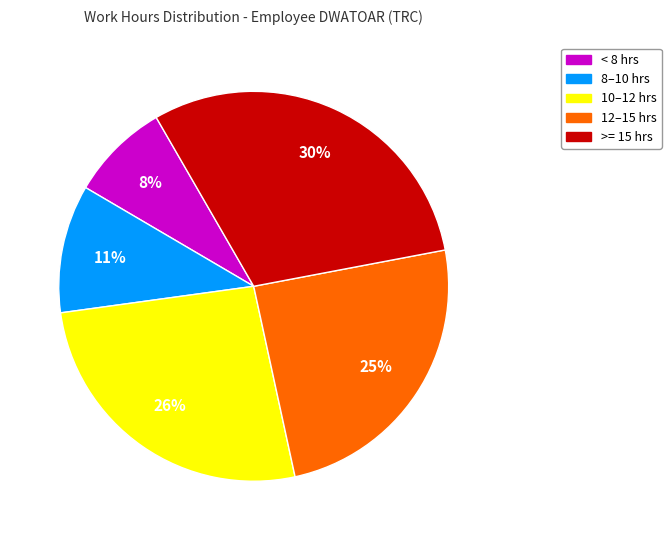

To the nearest percent, what is the difference between the largest and smallest slice percentages?

22%